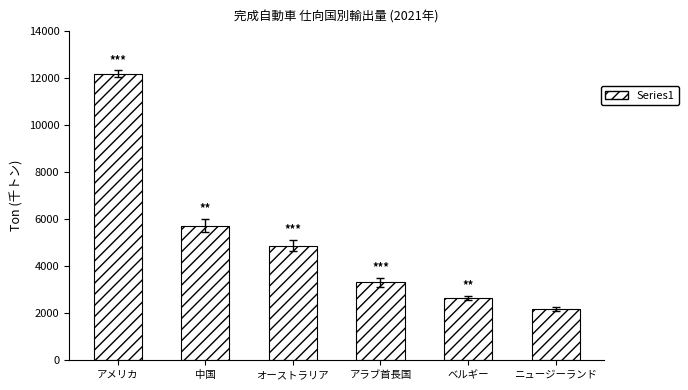

What is the sum of the values at ベルギー and 中国?

8385